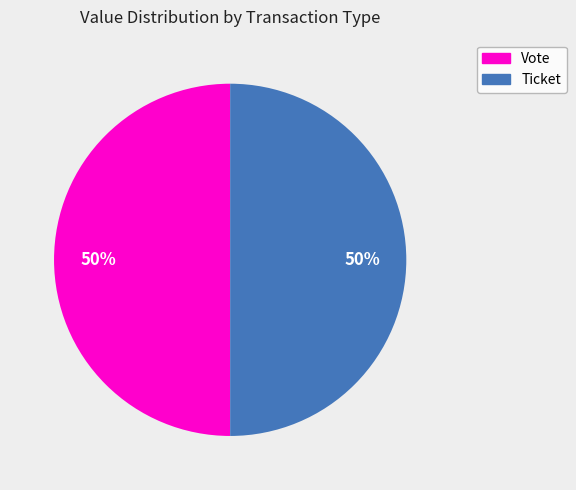

To the nearest percent, what percentage of the pie is Vote?

50%